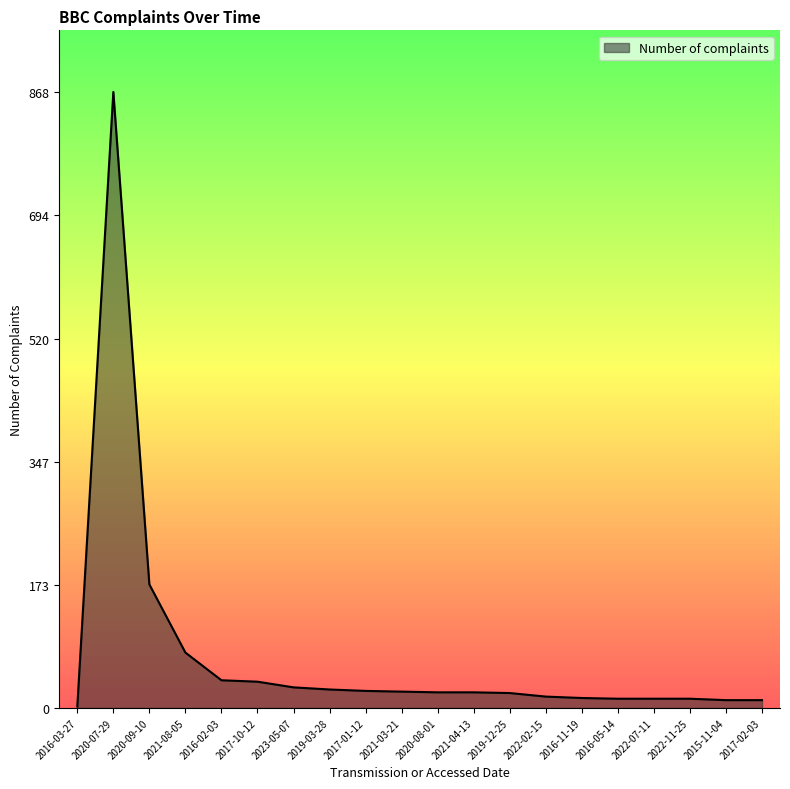

What is the ratio of the value at 2016-11-19 to the value at 2016-02-03?

0.4